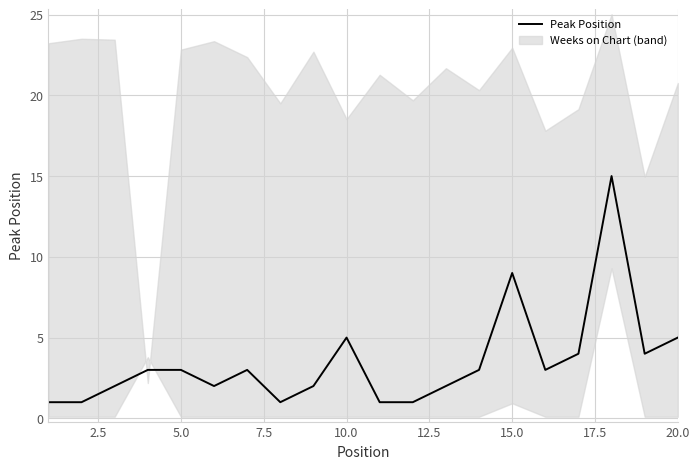

What is the highest value of the Peak Position series?

15